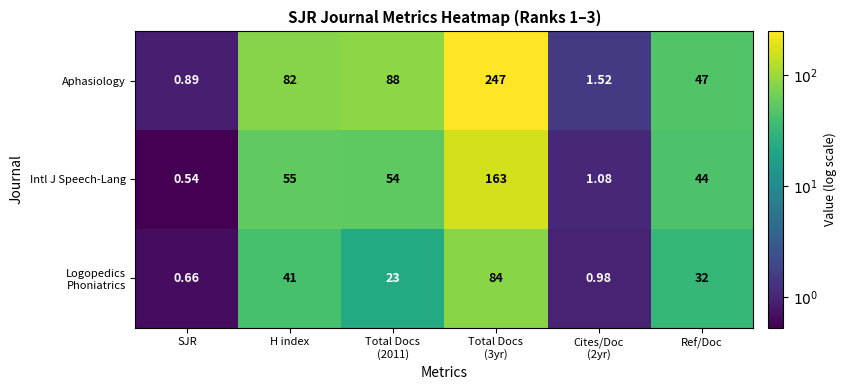

At which label does Intl J Speech-Lang first exceed 54?

H index